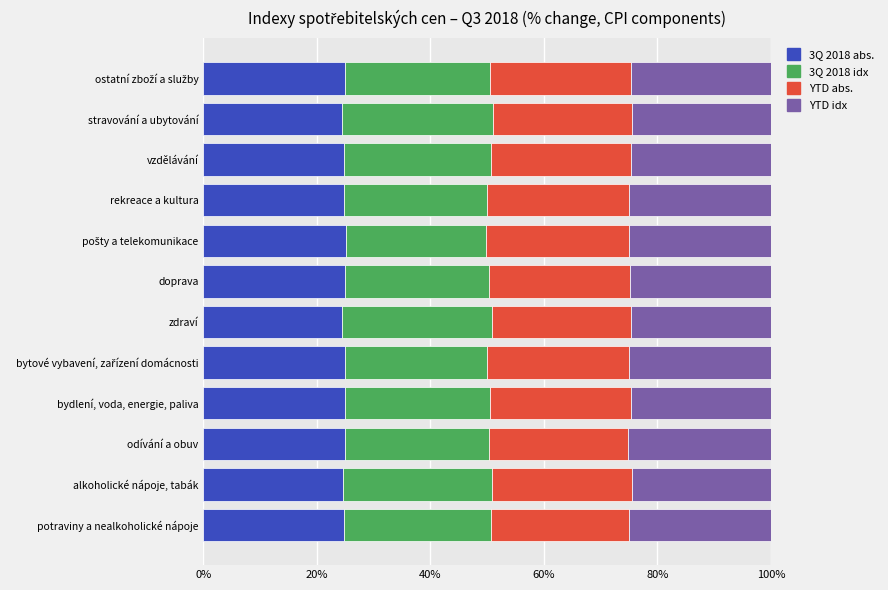

True or false: 3Q 2018 abs. has a value of 25.0 at doprava.

True